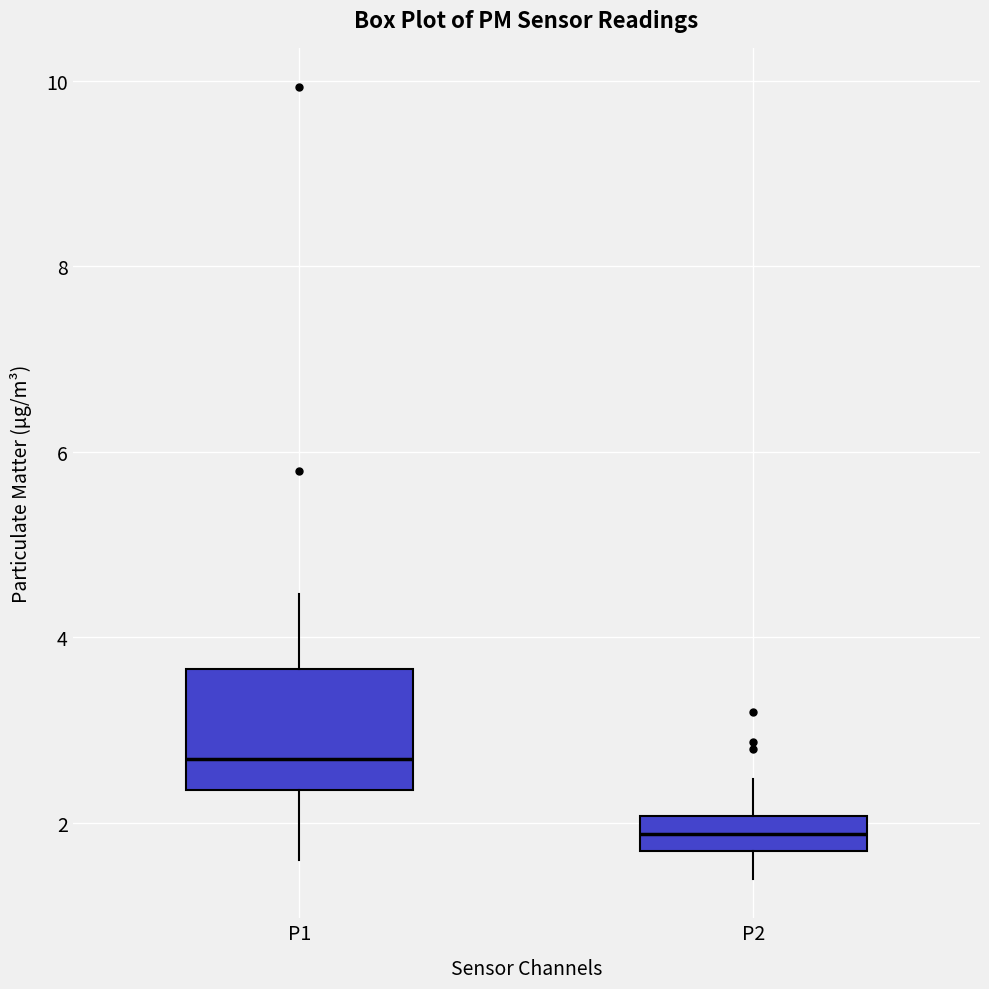

Reading left to right, transcribe this box plot: for each box, give where its median line is, the range the box spans, and where its two whiskers end, as read against the y-axis. The values are not printed on the chart, so give them approximately, as read against the axis.

P1: median 2.6, box 2.4 to 3.6, whiskers 1.6 to 4.4
P2: median 1.8 (inside the box), box 1.8 to 2.0, whiskers 1.4 to 2.4